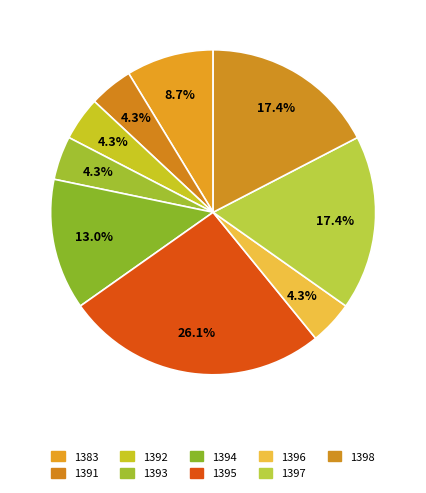

How many slices are in this pie chart?

9